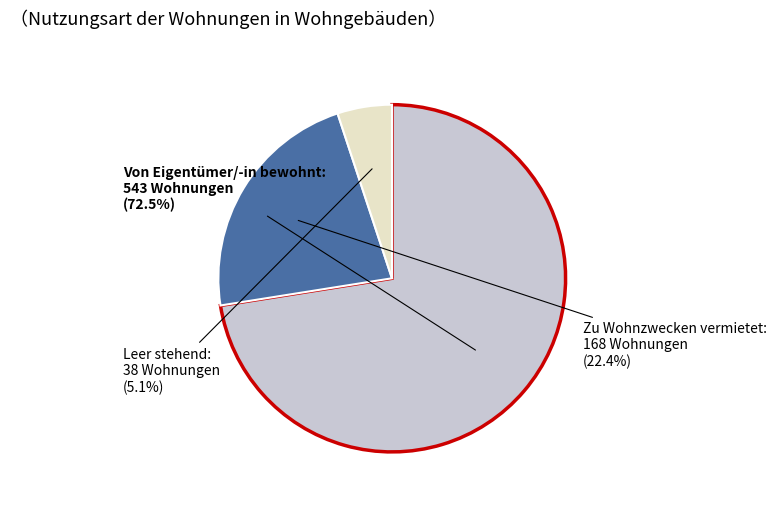

Is there any slice that represents more than half of the pie?

Yes